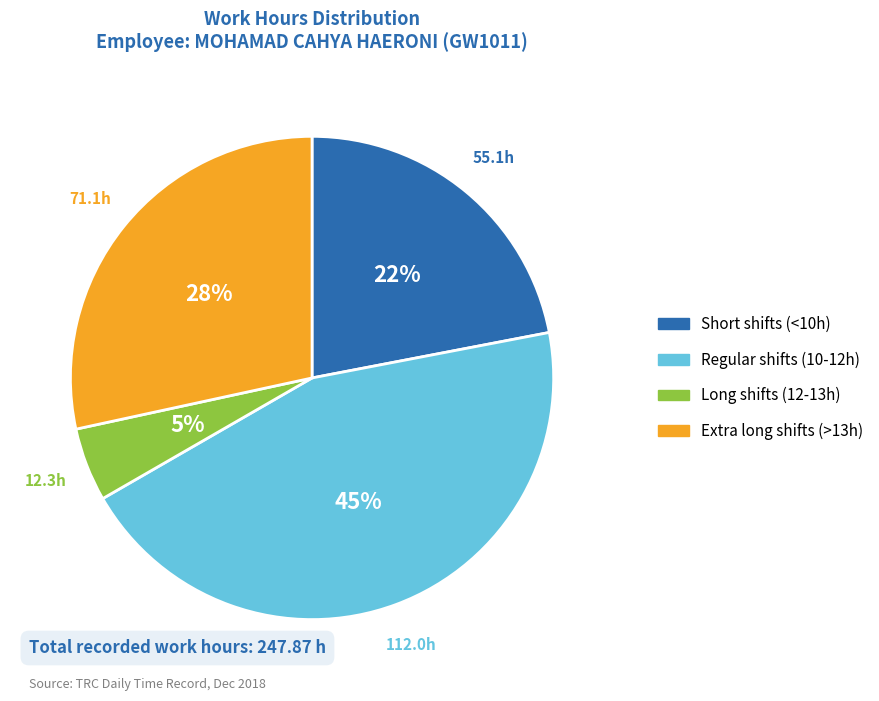

How many slices are in this pie chart?

4